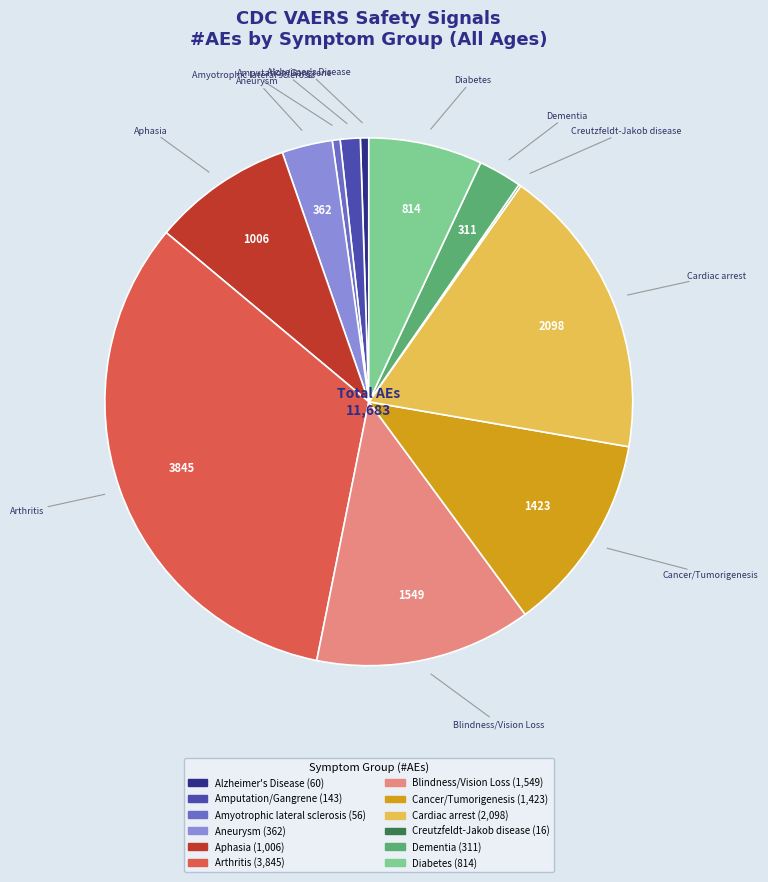

Is Amyotrophic lateral sclerosis the majority of the pie?

No